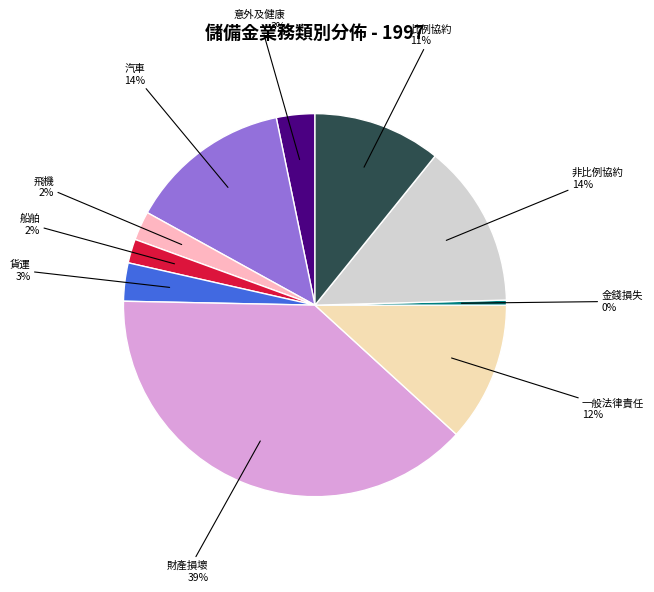

To the nearest percent, what is the average slice percentage?

10%